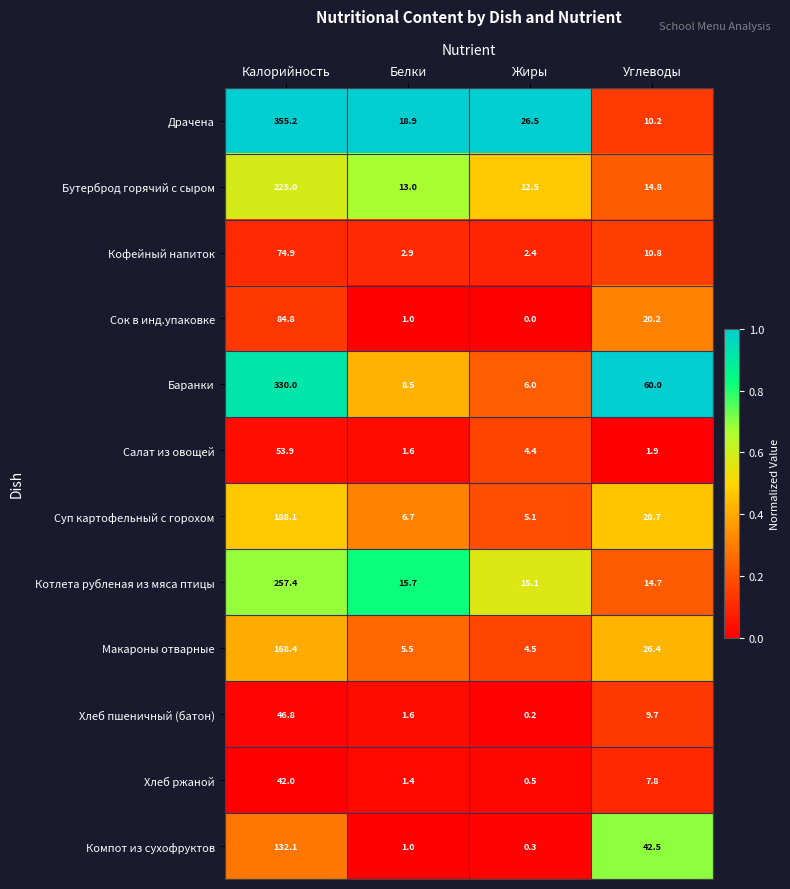

At which label does Котлета рубленая из мяса птицы first exceed 15?

Калорийность